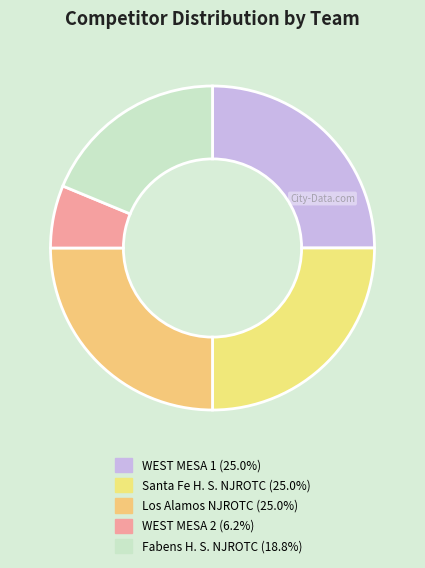

To the nearest percent, what is the difference between the largest and smallest slice percentages?

19%